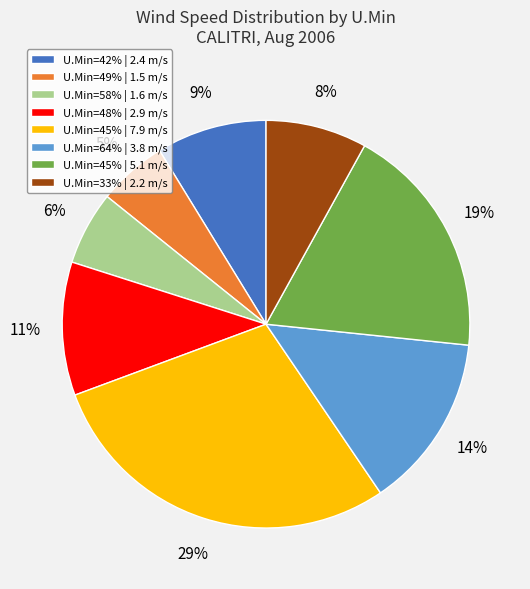

What is the largest slice in the pie chart?

U.Min=45% | 7.9 m/s